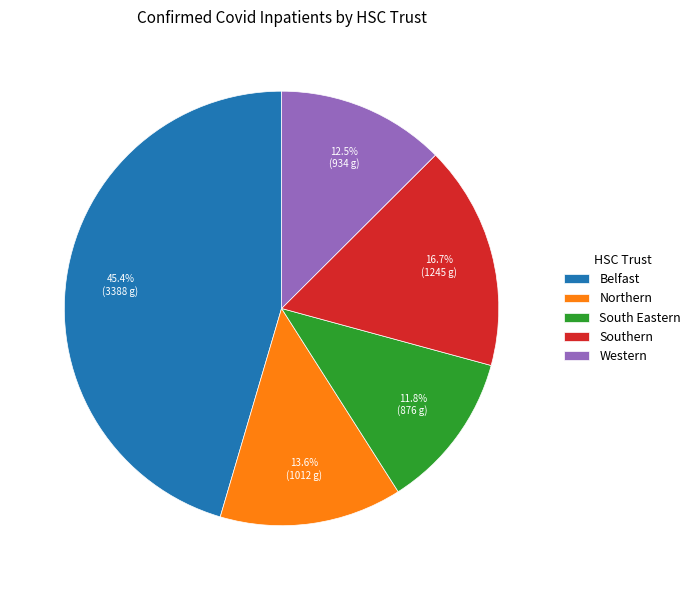

Does any single category account for the majority?

No